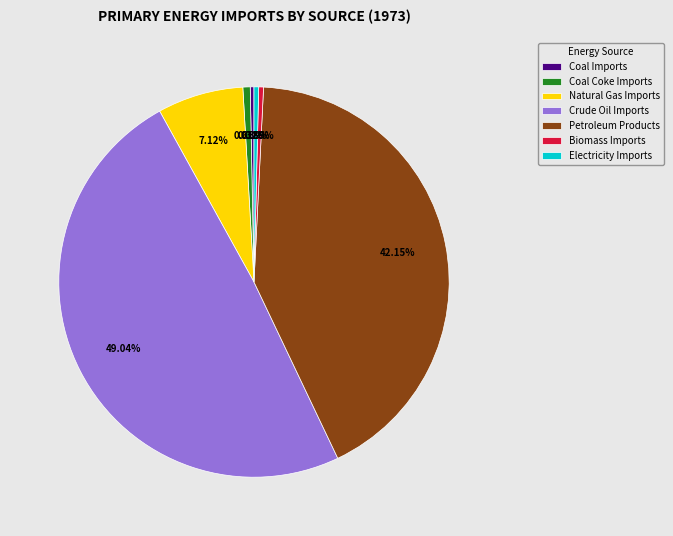

Does Biomass Imports account for over 50% of the chart?

No